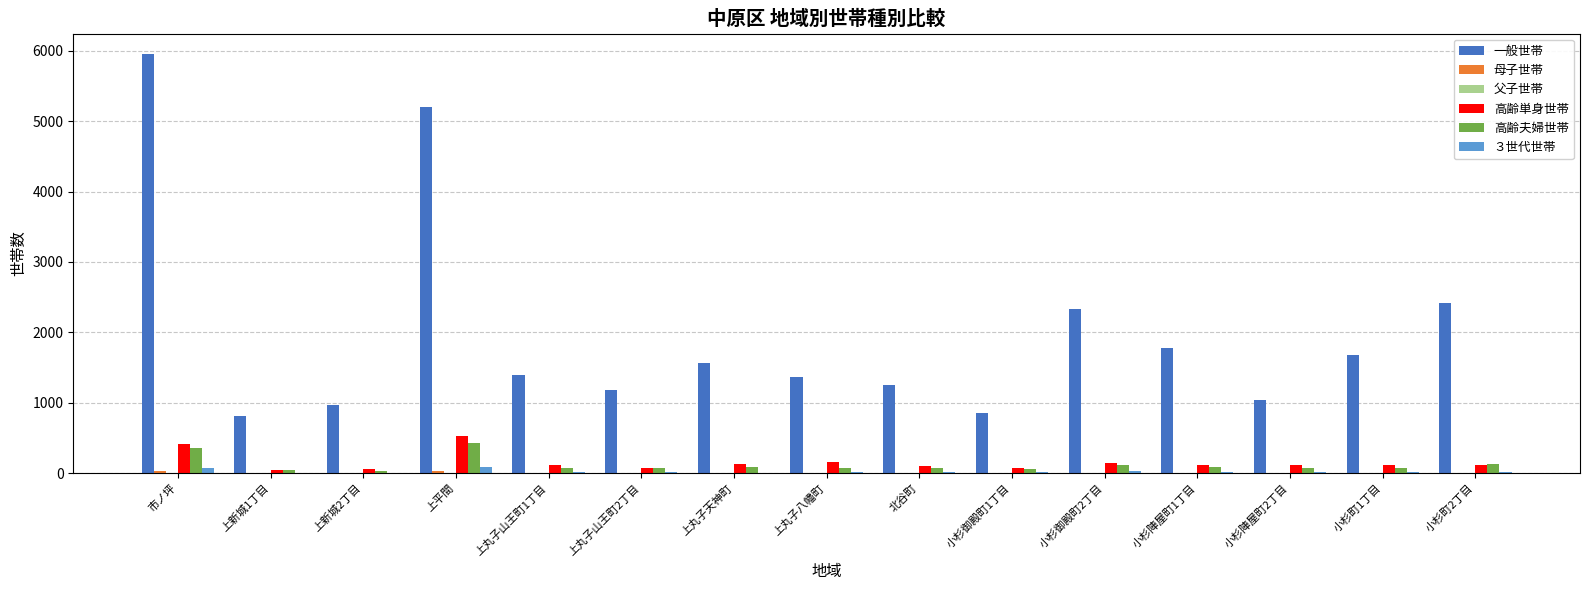

Which series has the largest range (max minus min)?

一般世帯